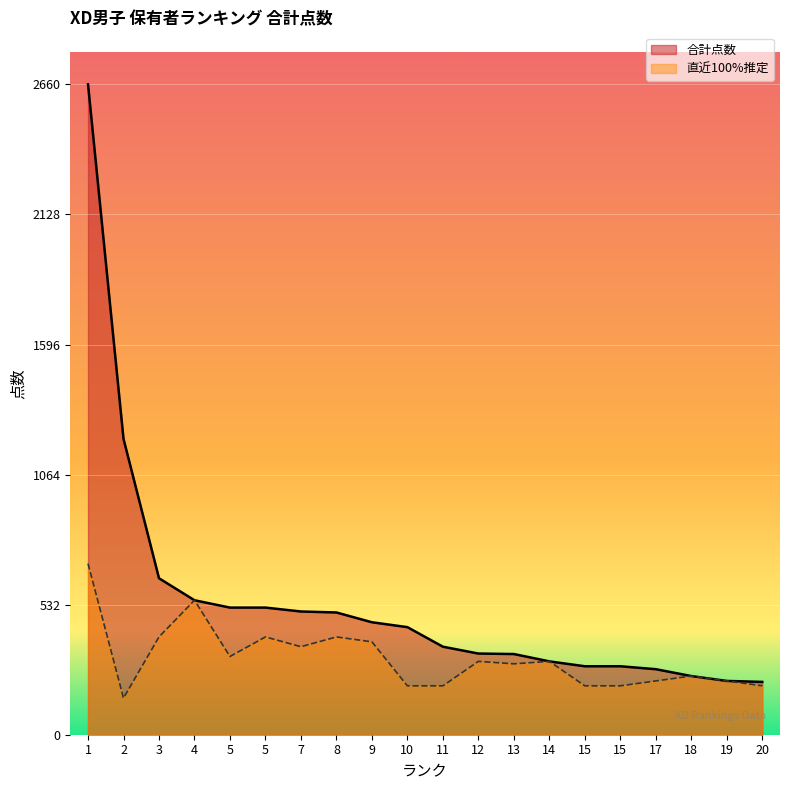

Which label corresponds to the smallest value in the chart?

2